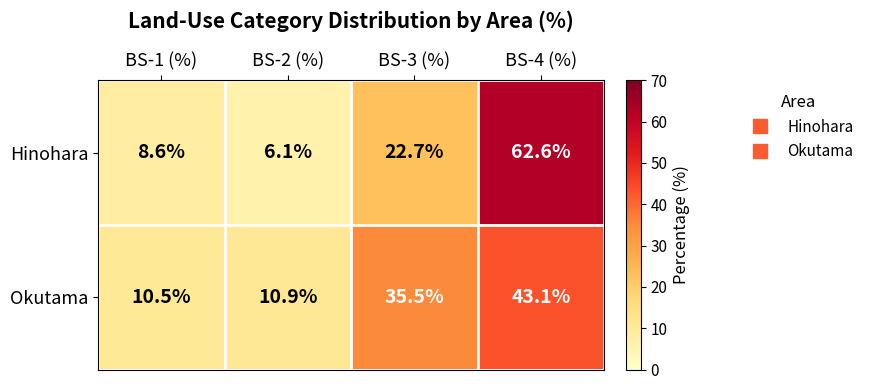

Rank the series at BS-2 (%) from highest to lowest value.

Okutama, Hinohara